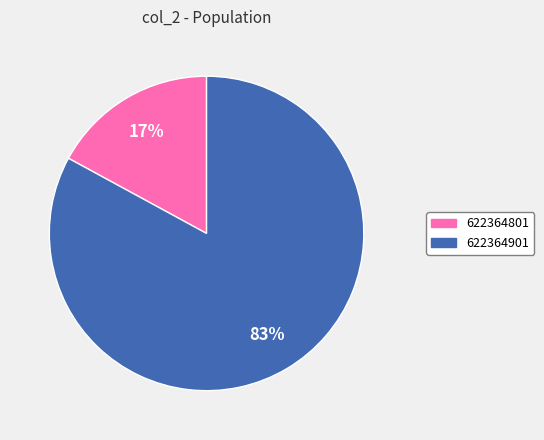

To the nearest percent, what percentage of the pie is 622364801?

17%